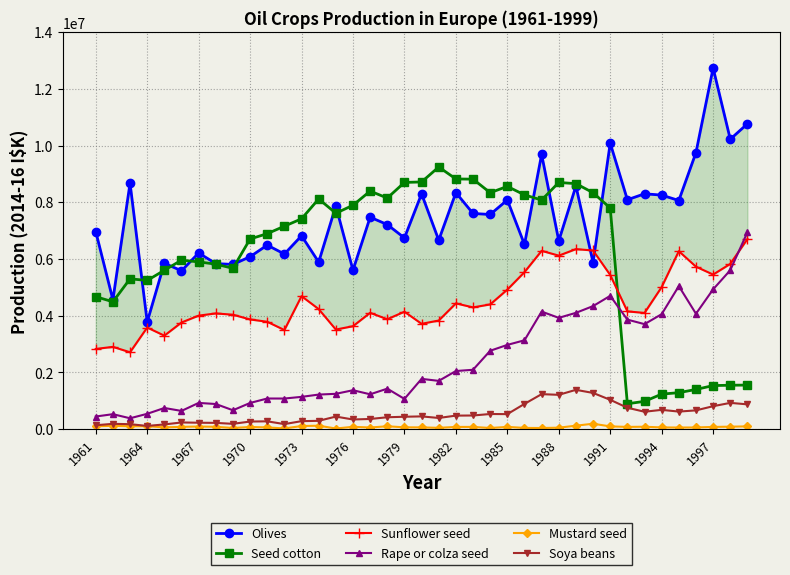

What is the sum of all Rape or colza seed values?

93473704